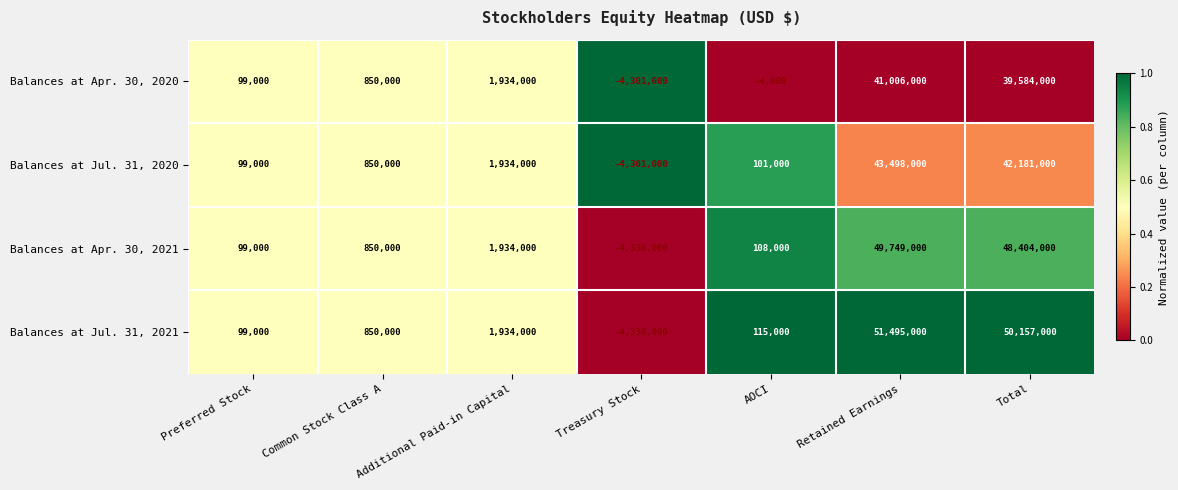

What is the sum of all Balances at Jul. 31, 2020 values?

84362000